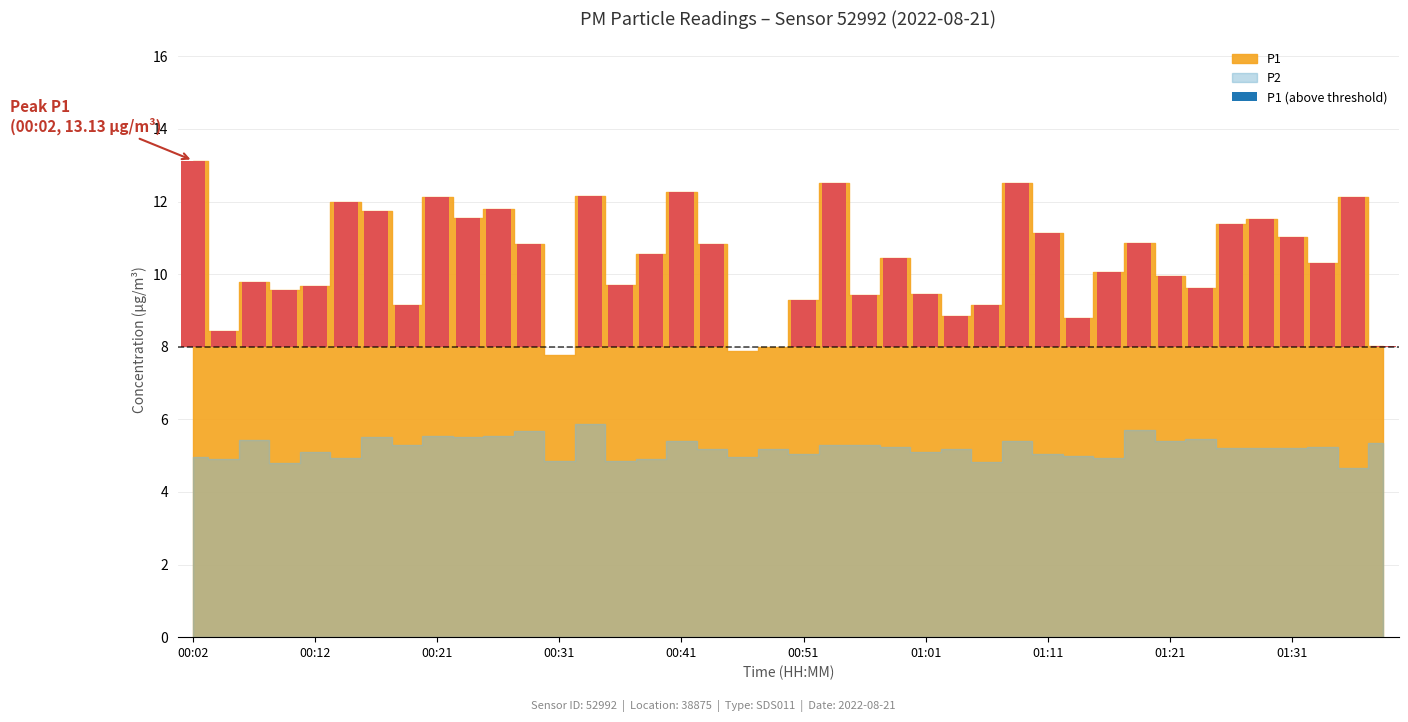

What is the label of the 14th bar from the right?

01:06